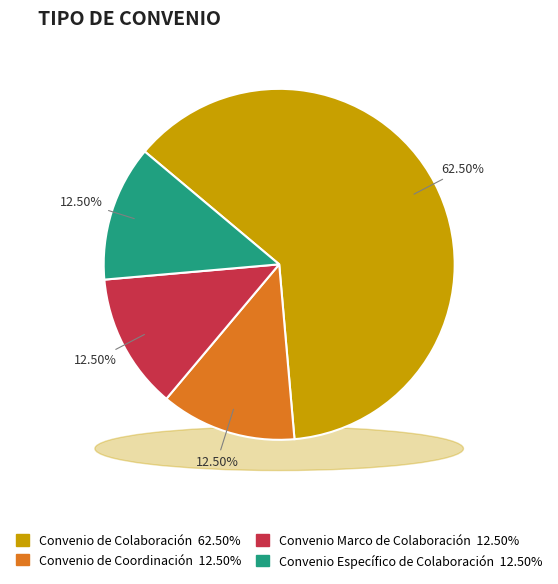

To the nearest percent, what percentage of the pie is Convenio Marco de Colaboración?

12%